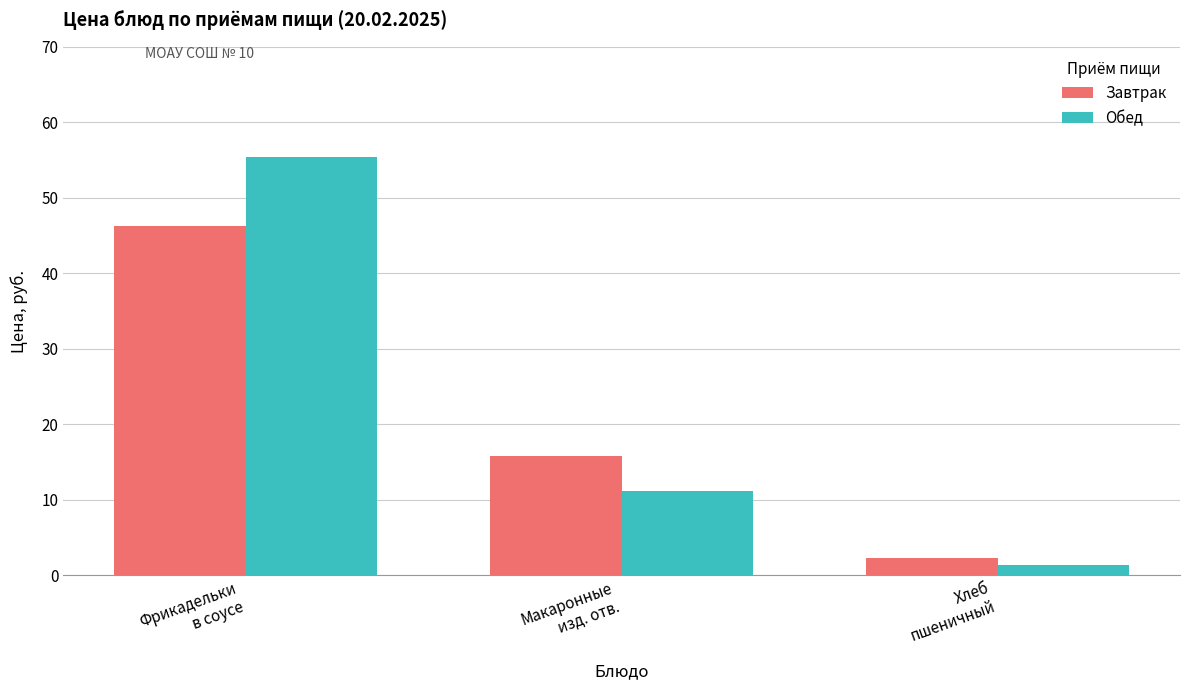

The Завтрак series shows 46.3 at Фрикадельки
в соусе. True or false?

True